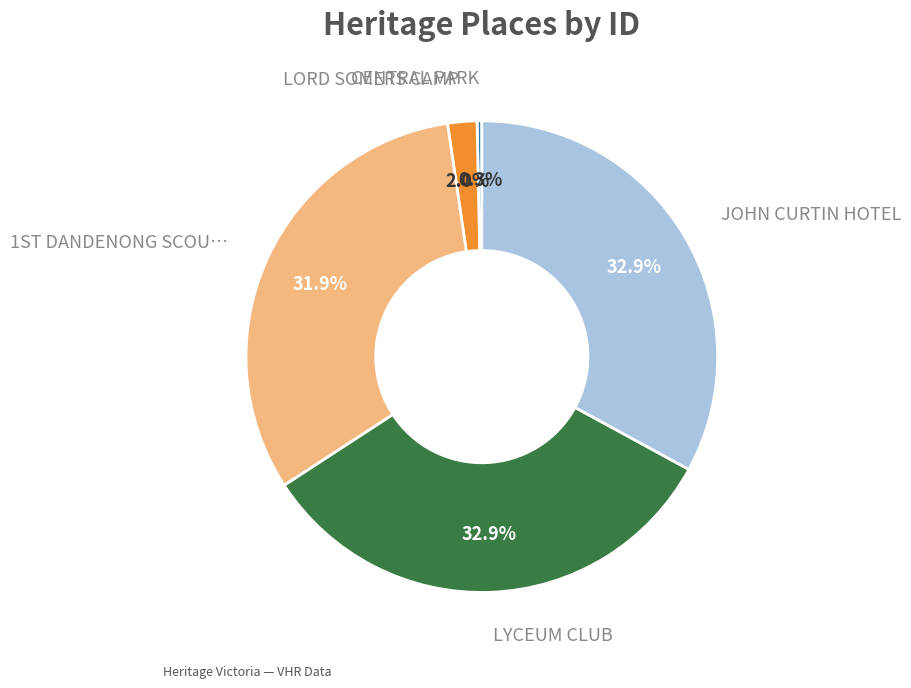

How many slices are in this pie chart?

5